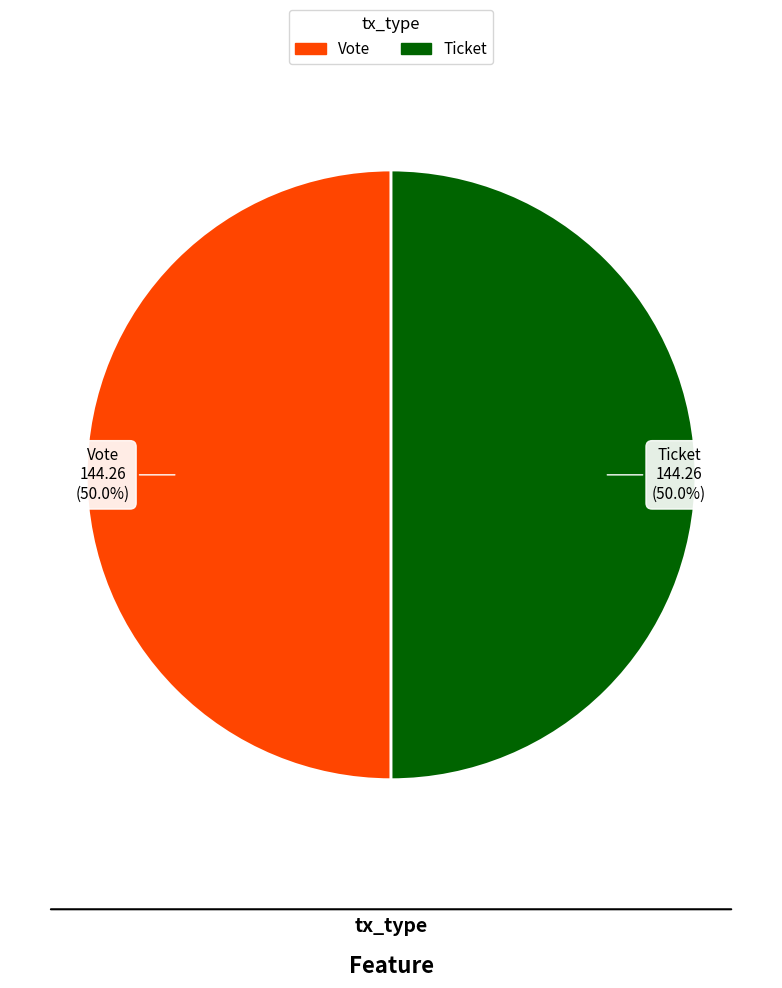

Is it true that Ticket is 1% of the pie?

False